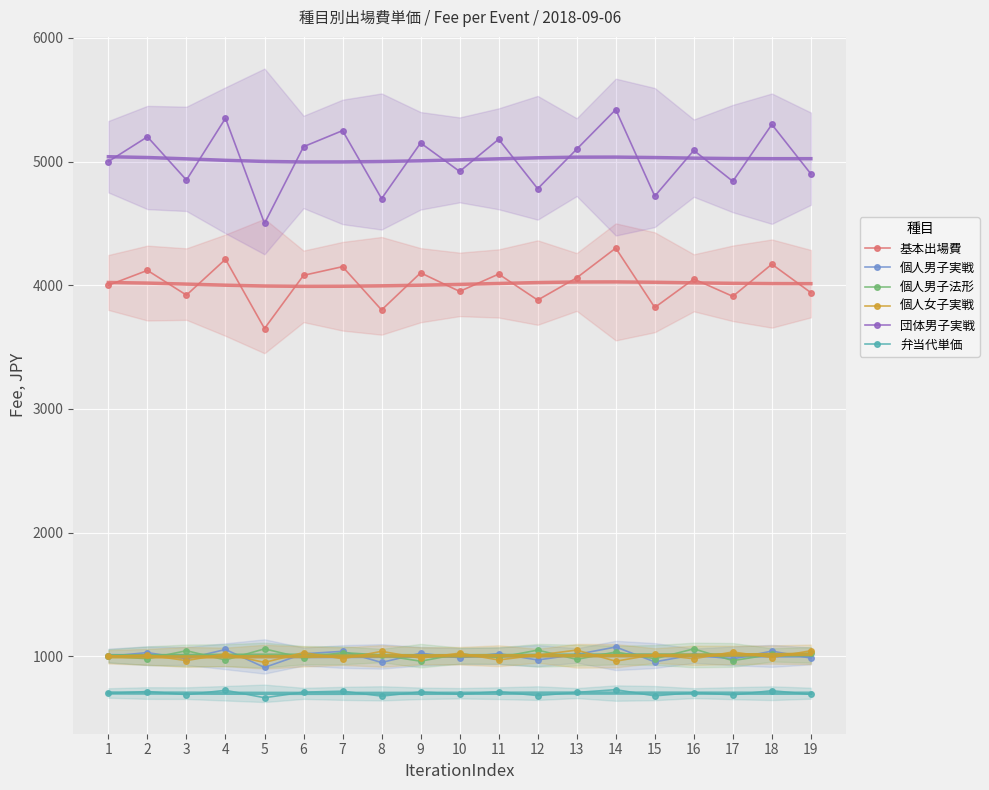

Count the number of data series in this chart.

6